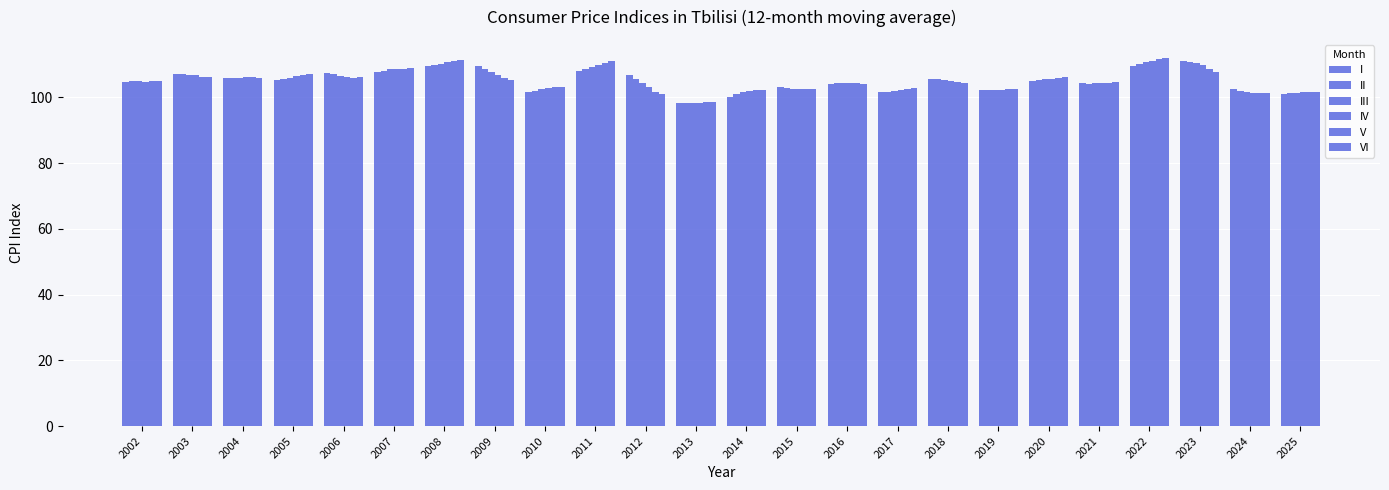

How many bars are there in each group?

6